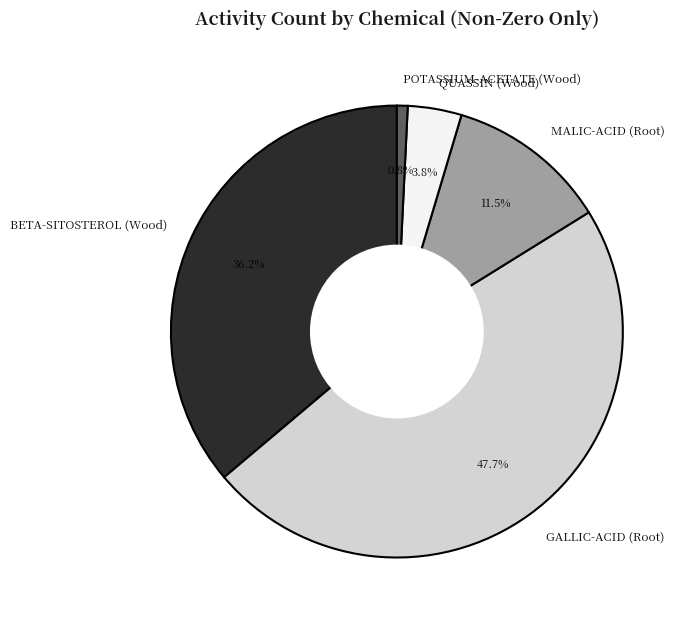

Count the number of slices in the pie.

5